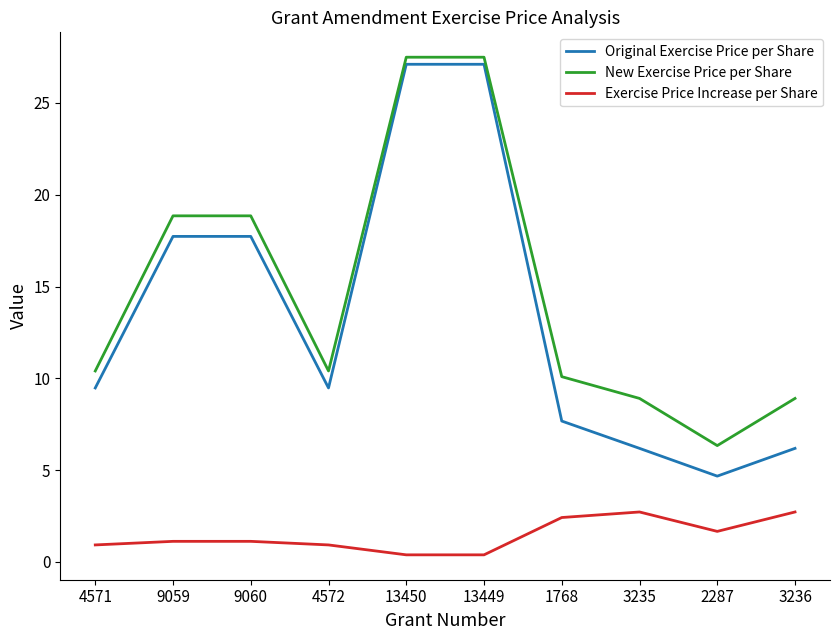

Reading right to left, list all the values displayed in this chart.

Original Exercise Price per Share: 6.2	4.7	6.2	7.7	27.1	27.1	9.5	17.7	17.7	9.5
New Exercise Price per Share: 8.9	6.3	8.9	10.1	27.5	27.5	10.4	18.9	18.9	10.4
Exercise Price Increase per Share: 2.7	1.7	2.7	2.4	0.4	0.4	0.9	1.1	1.1	0.9